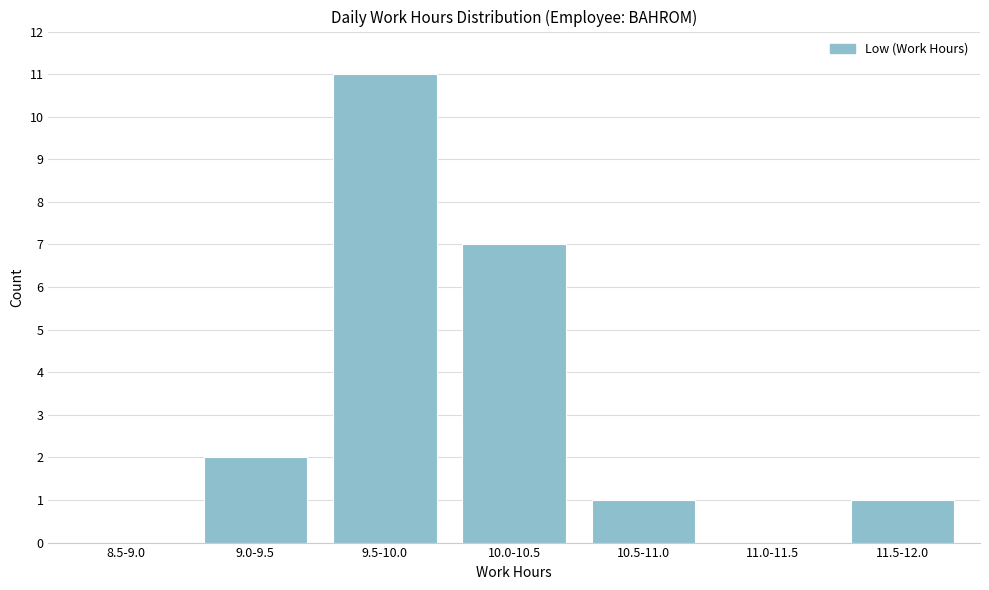

Reading right to left, what are all the values shown in this chart?

11.5-12.0=1	11.0-11.5=0	10.5-11.0=1	10.0-10.5=7	9.5-10.0=11	9.0-9.5=2	8.5-9.0=0